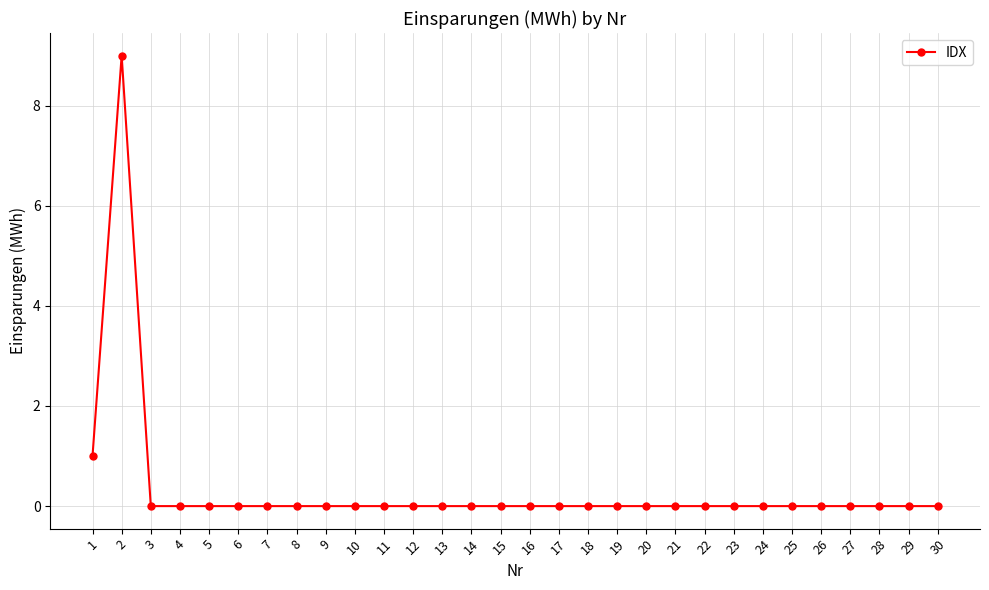

True or false: the data shows -4 at 30.

False